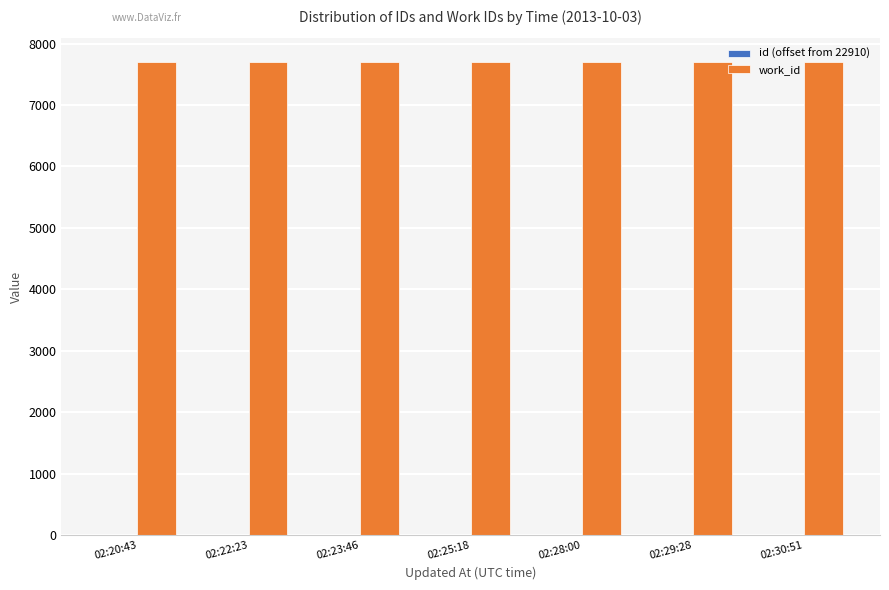

What is the sum of all work_id values?

53886